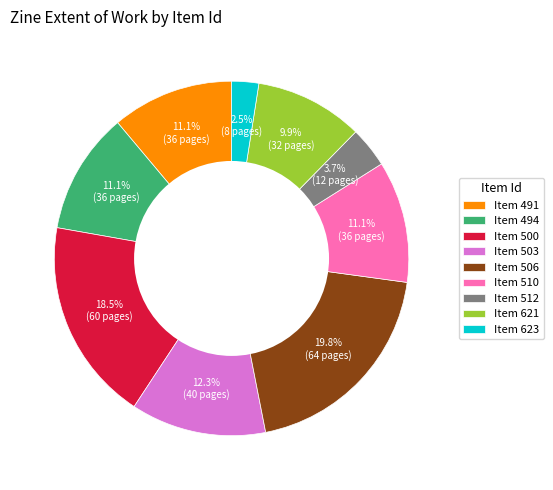

What is the largest slice in the pie chart?

Item 506